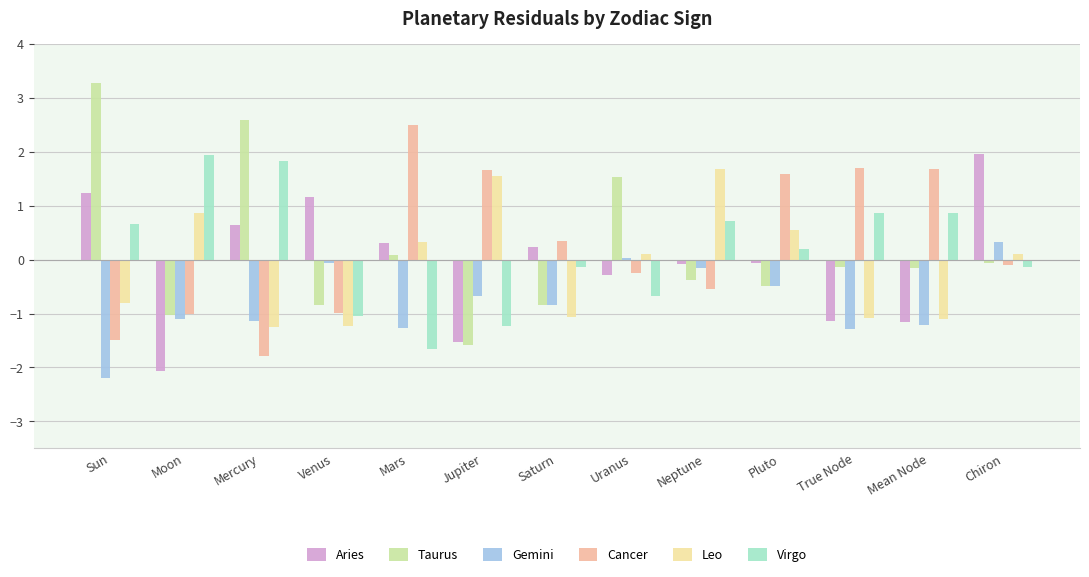

How many negative values does the Virgo series have?

6